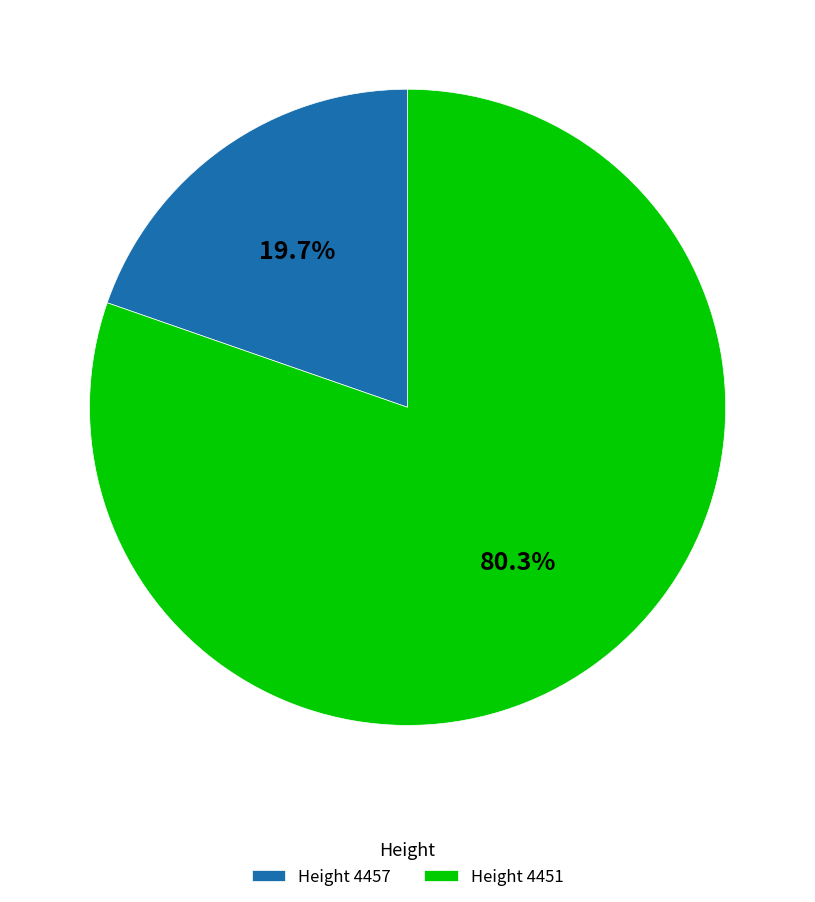

Combined, do Height 4451 and Height 4457 account for over 50%?

Yes